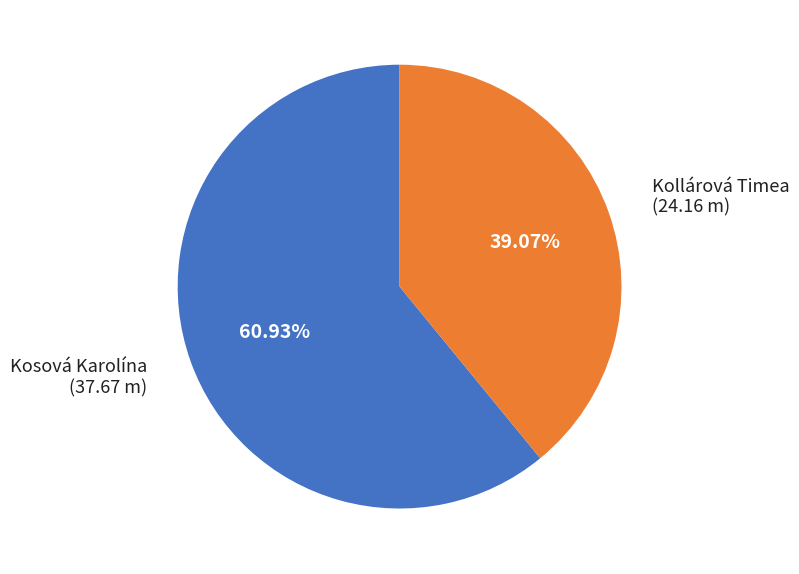

Is there a majority slice in this chart?

Yes